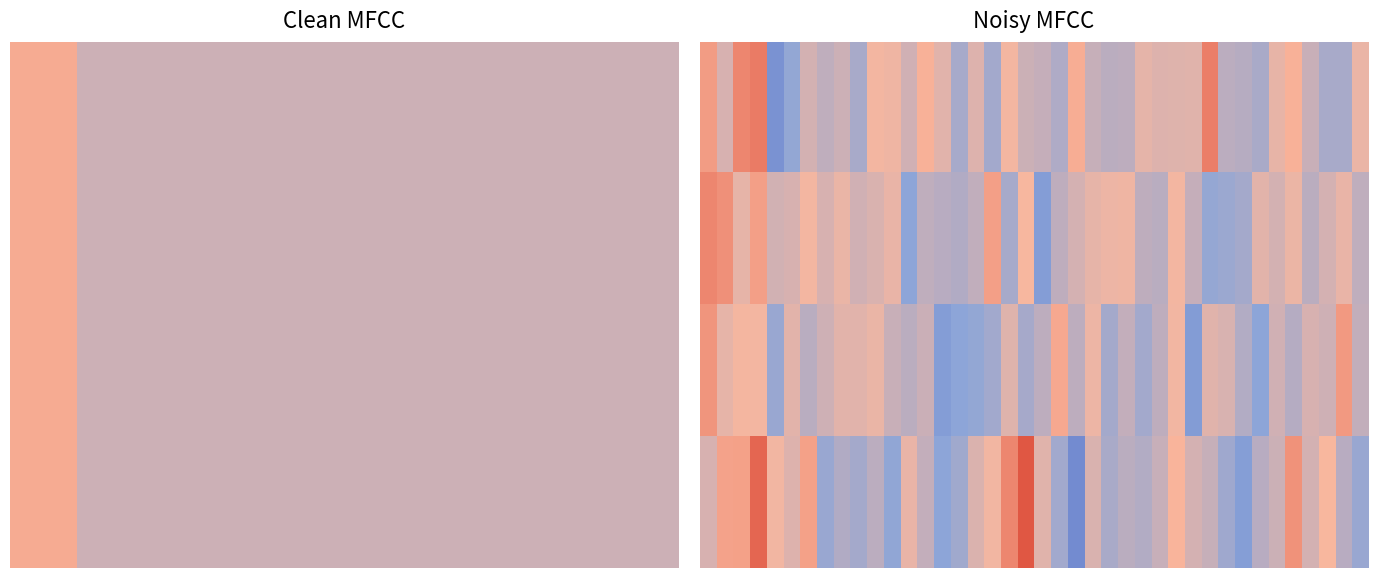

At how many categories does at least one series exceed 174?

12